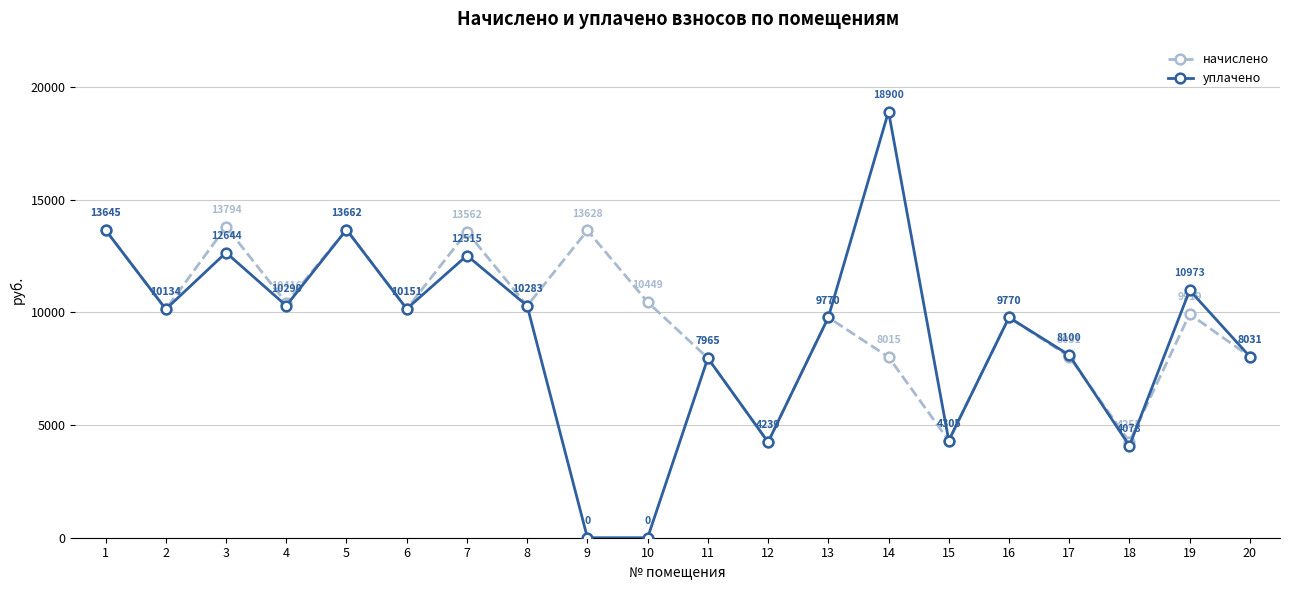

What is the value of the уплачено point at the 14th from the left?

18901.0